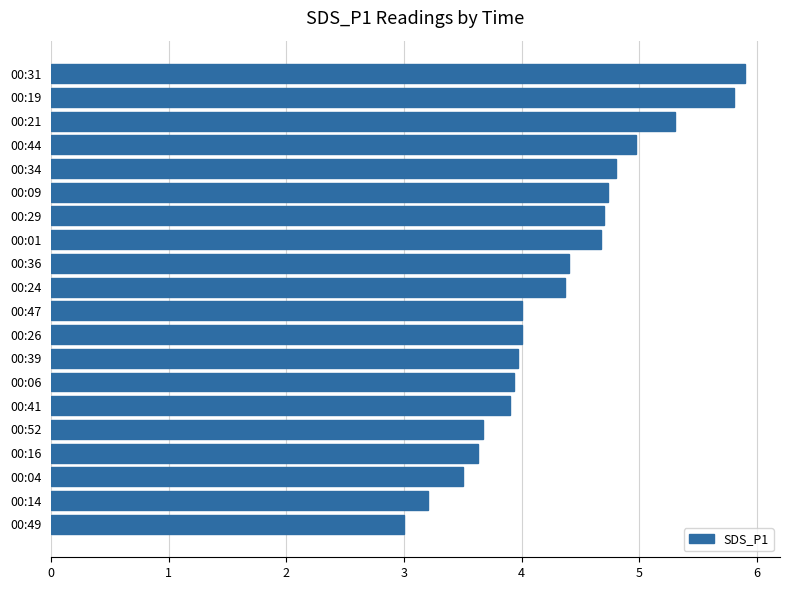

How many series are shown in this chart?

1